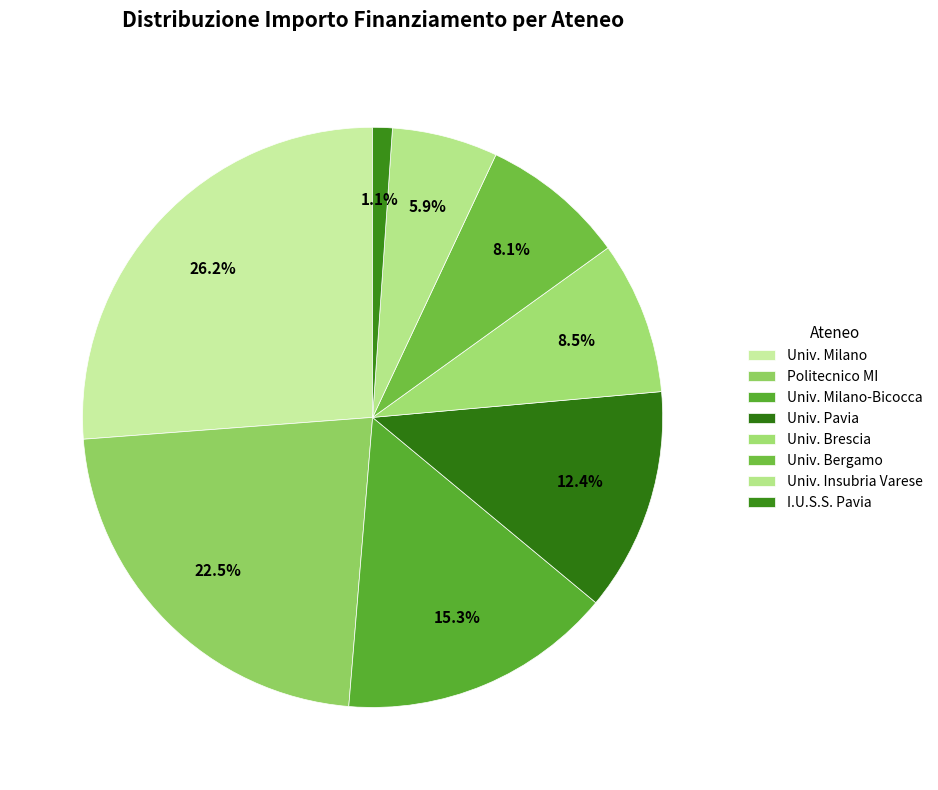

How many segments does this pie chart have?

8